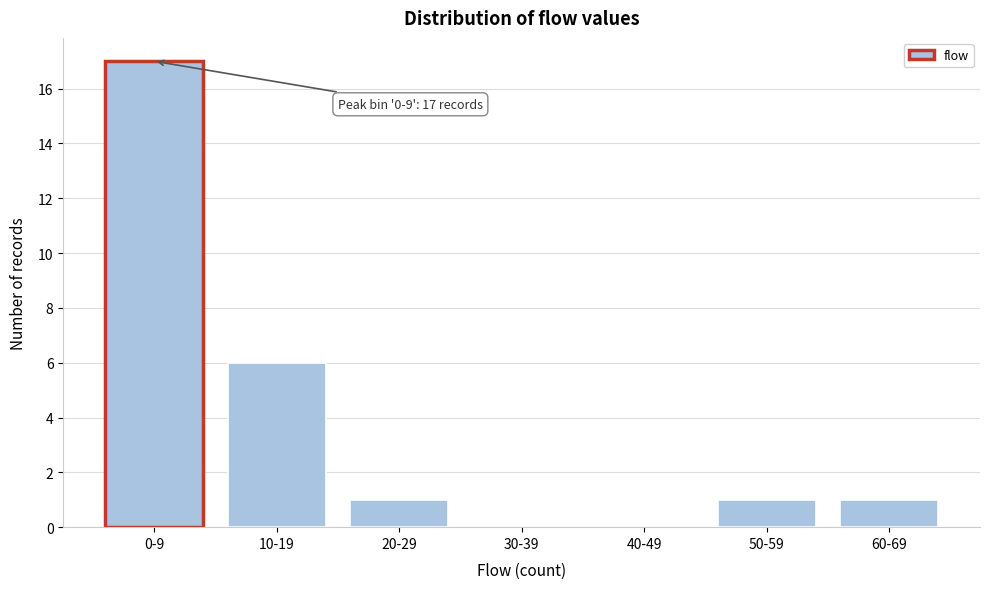

Reading left to right, list all the values displayed in this chart.

0-9=17	10-19=6	20-29=1	30-39=0	40-49=0	50-59=1	60-69=1